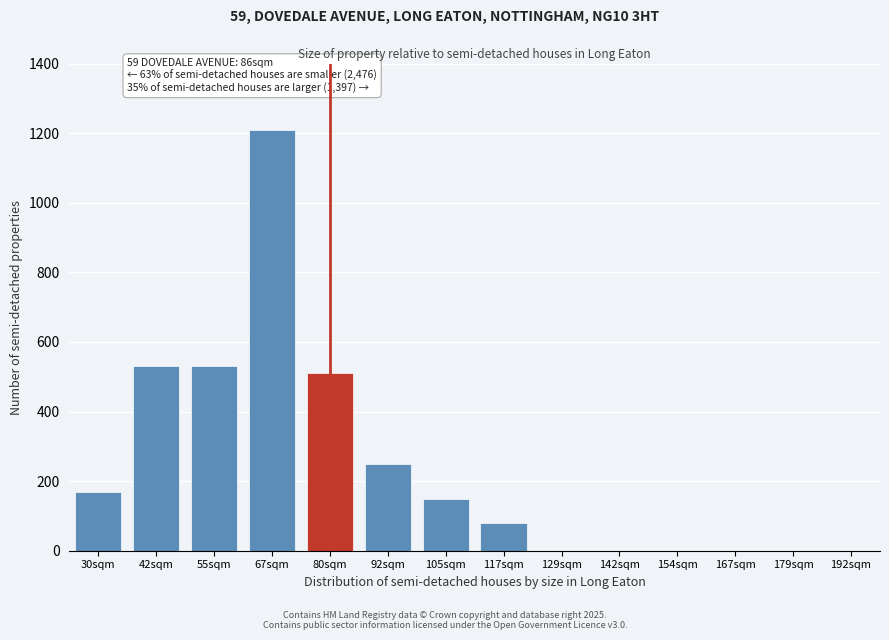

Reading left to right, extract all data points from this chart.

30sqm=170	42sqm=530	55sqm=530	67sqm=1210	80sqm=510	92sqm=250	105sqm=150	117sqm=80	129sqm=0	142sqm=0	154sqm=0	167sqm=0	179sqm=0	192sqm=0